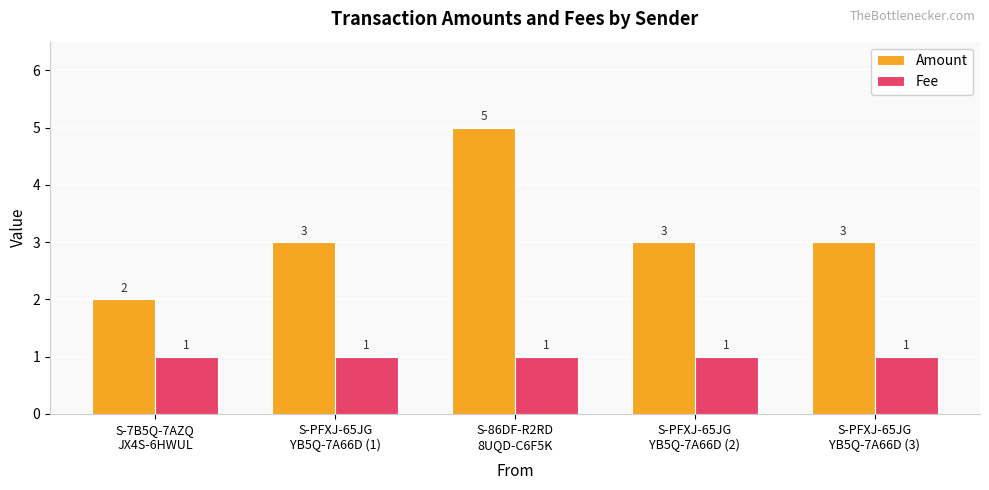

What are all the series names shown in the legend?

Amount, Fee